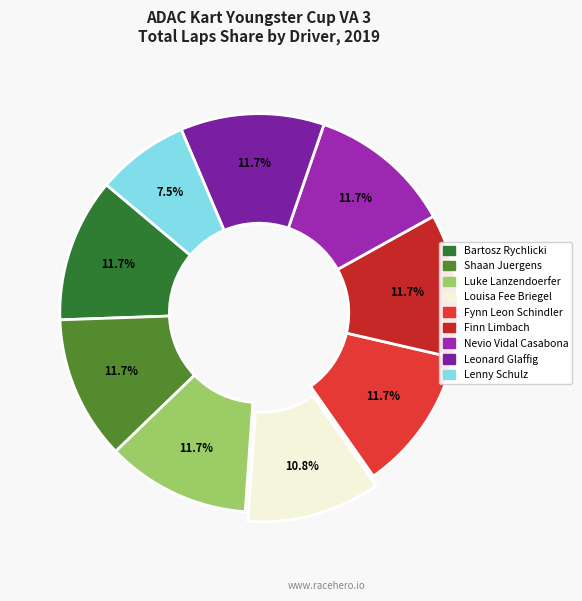

What is the largest slice in the pie chart?

Bartosz Rychlicki